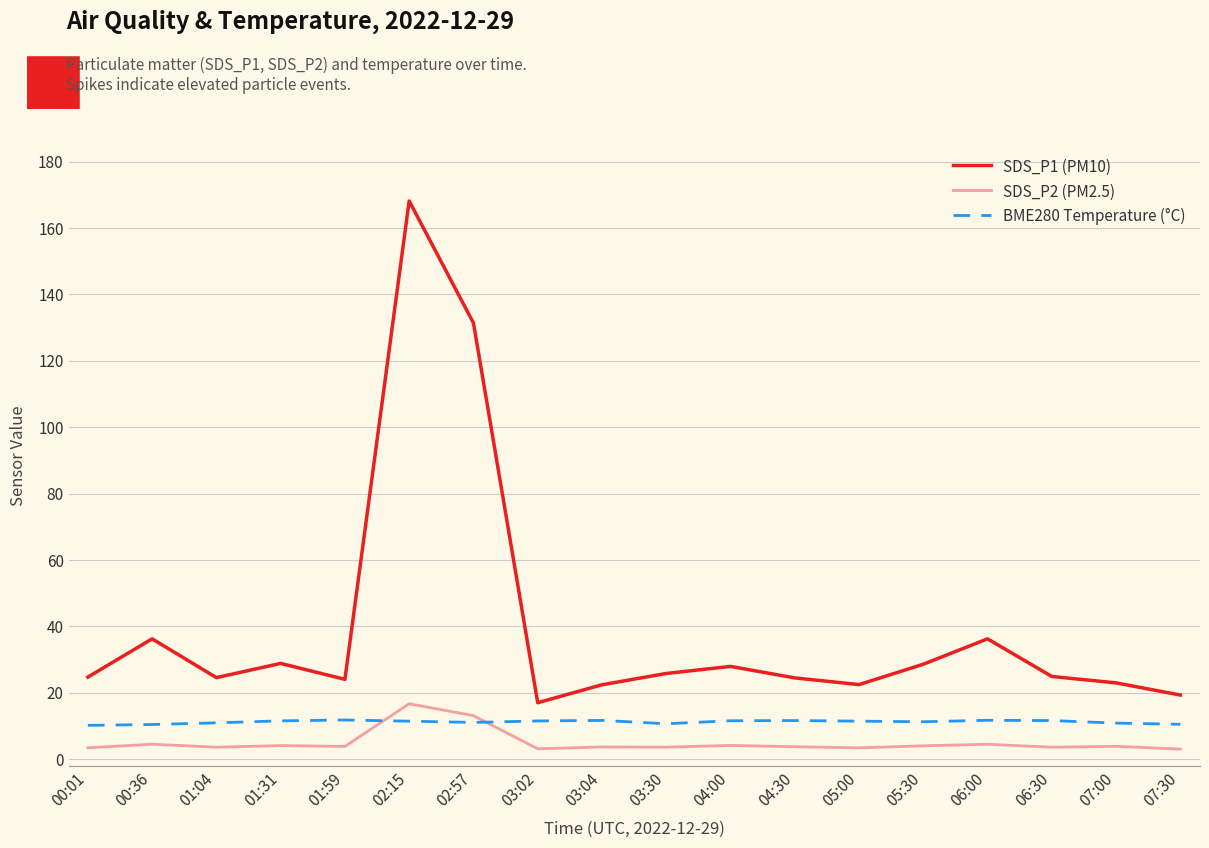

What is the sum of all SDS_P1 (PM10) values?

710.7